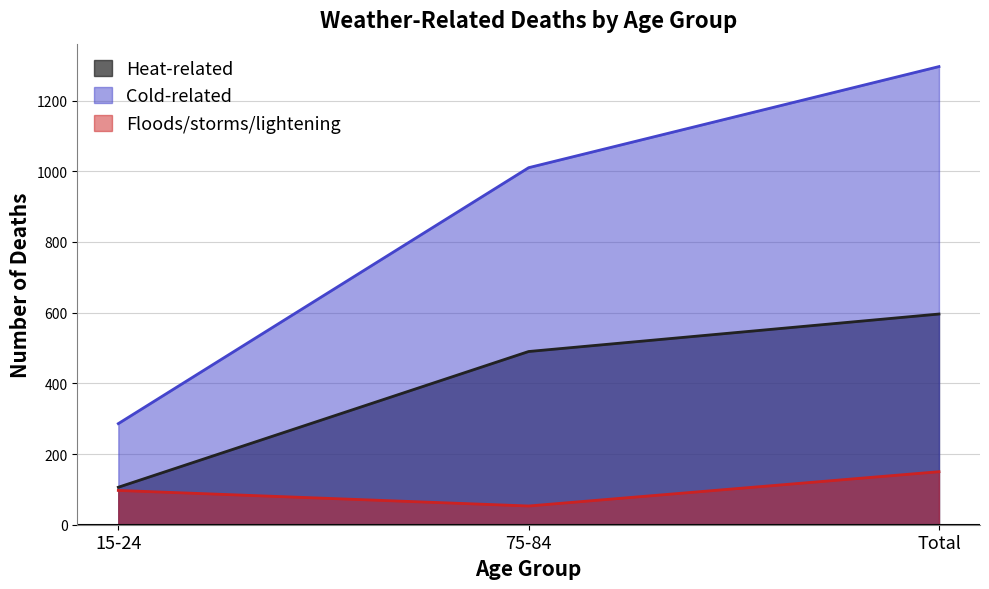

What is the value of the Cold-related point at the 3rd from the left?

1296